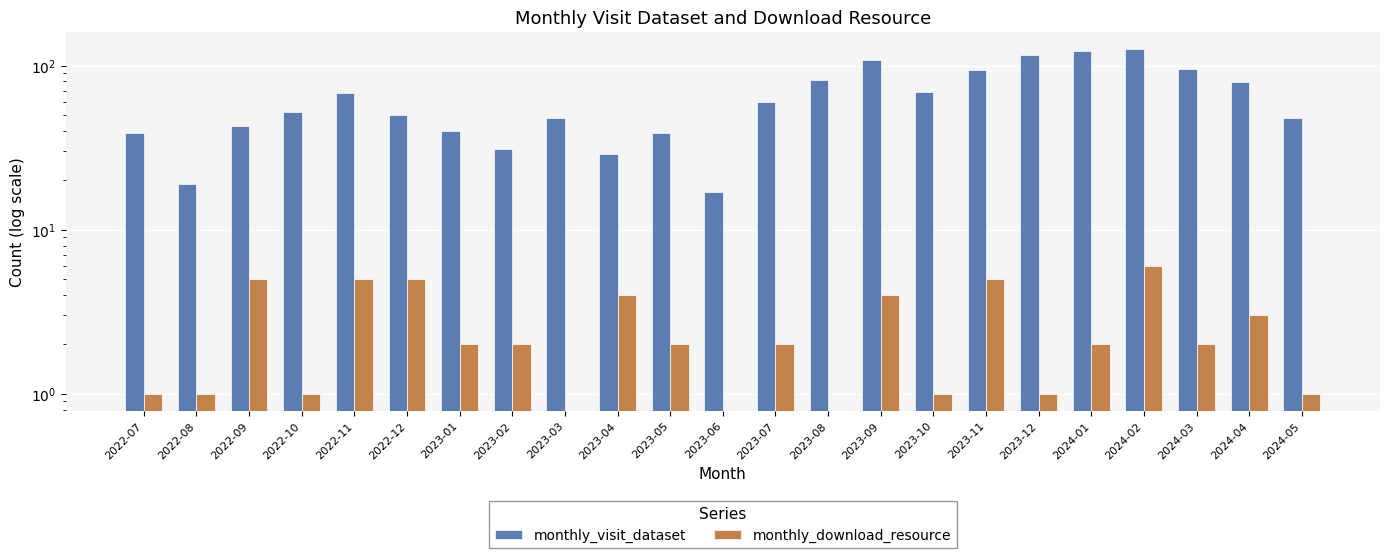

How many values in the monthly_visit_dataset series exceed 52?

11